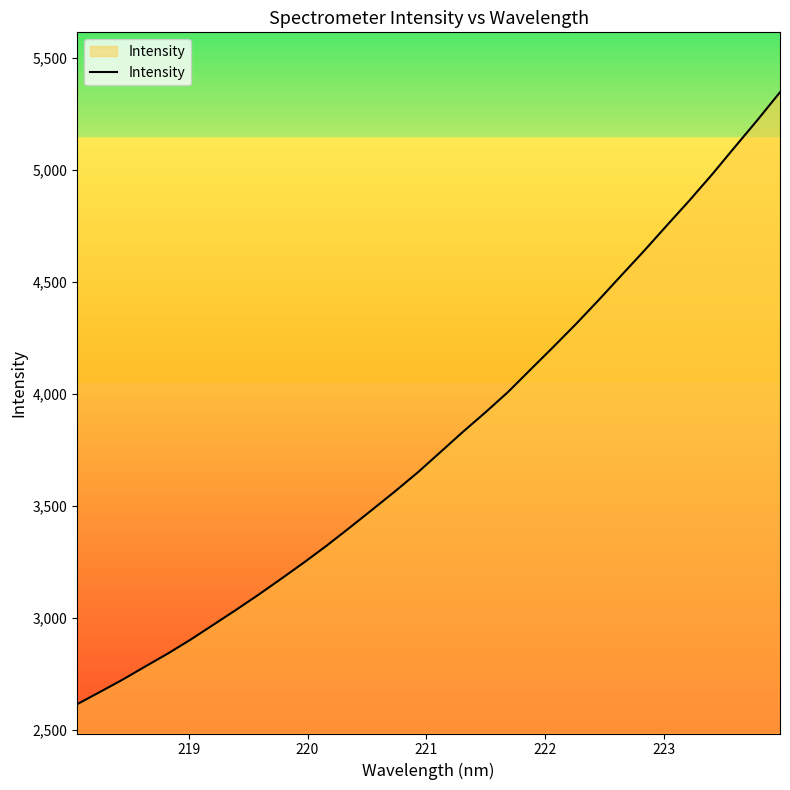

What is the average value?

3795.0